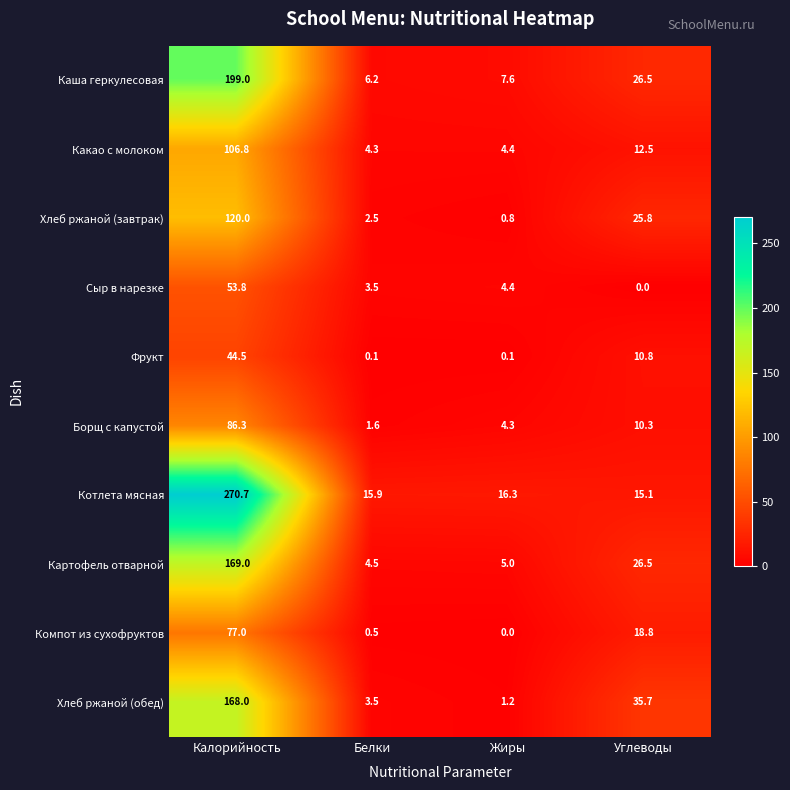

What value does the Борщ с капустой series have at Белки?

1.6